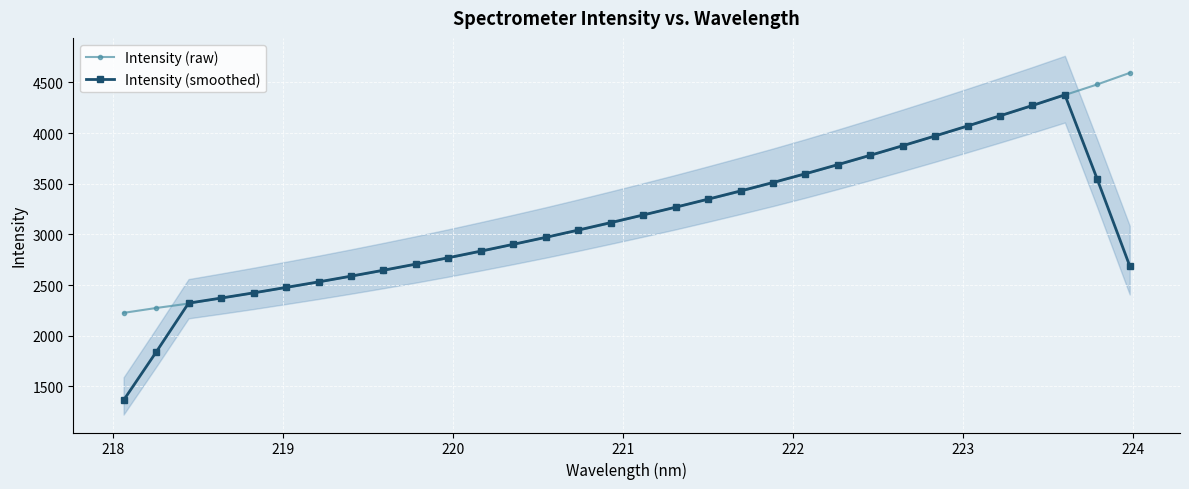

What is the maximum value for Intensity (smoothed)?

4377.1